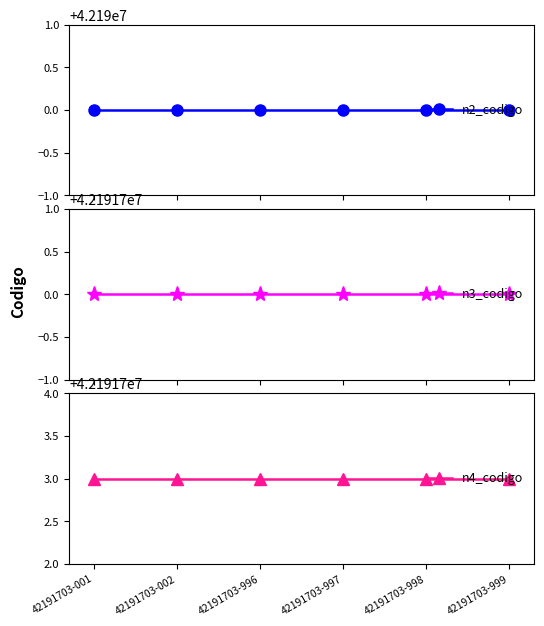

List the series in order of their peak value, highest first.

n4_codigo, n3_codigo, n2_codigo